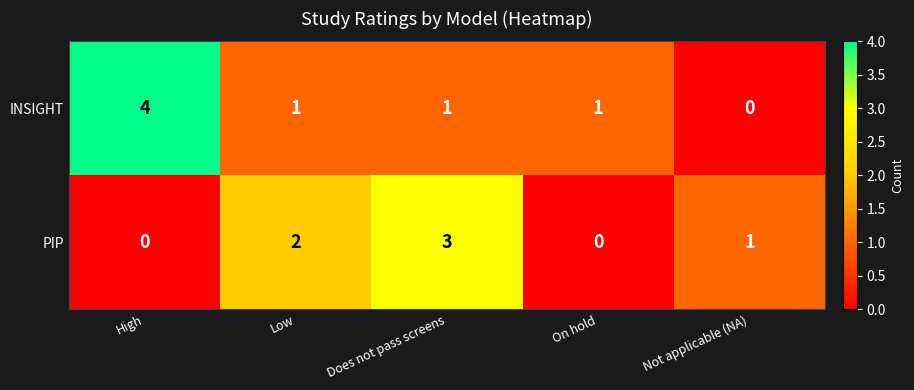

Reading right to left, what are all the values shown in this chart?

INSIGHT: 0	1	1	1	4
PIP: 1	0	3	2	0